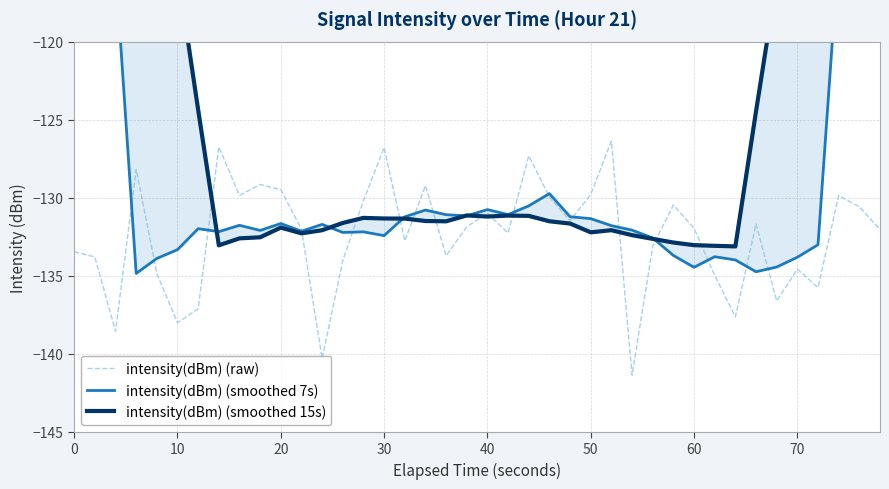

How many values in the intensity(dBm) (smoothed 15s) series exceed -131?

14